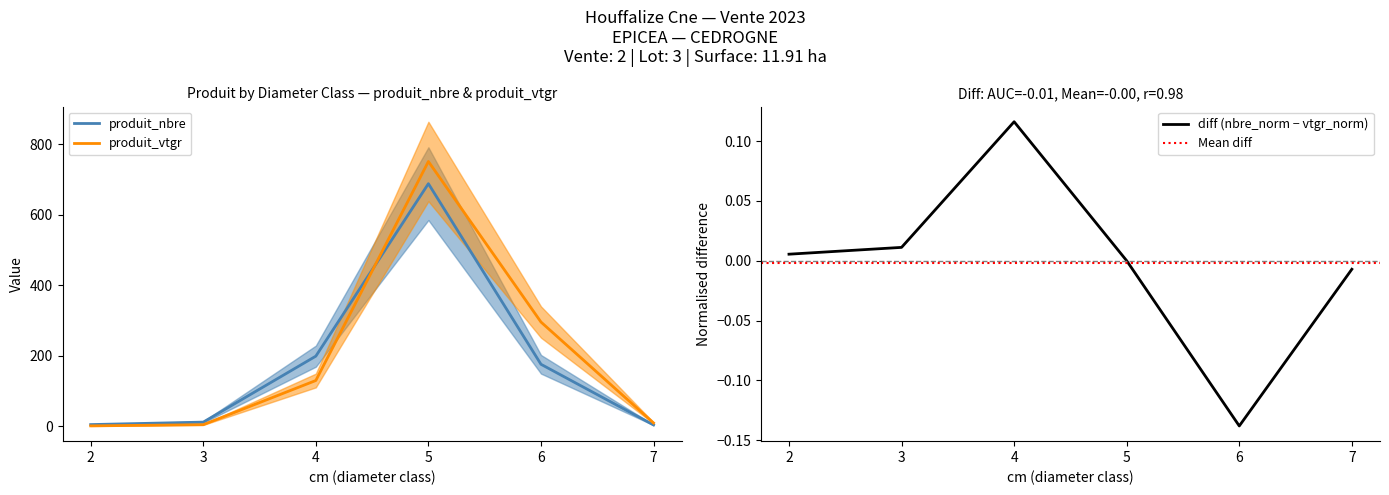

How many times do produit_vtgr and produit_nbre cross each other?

1